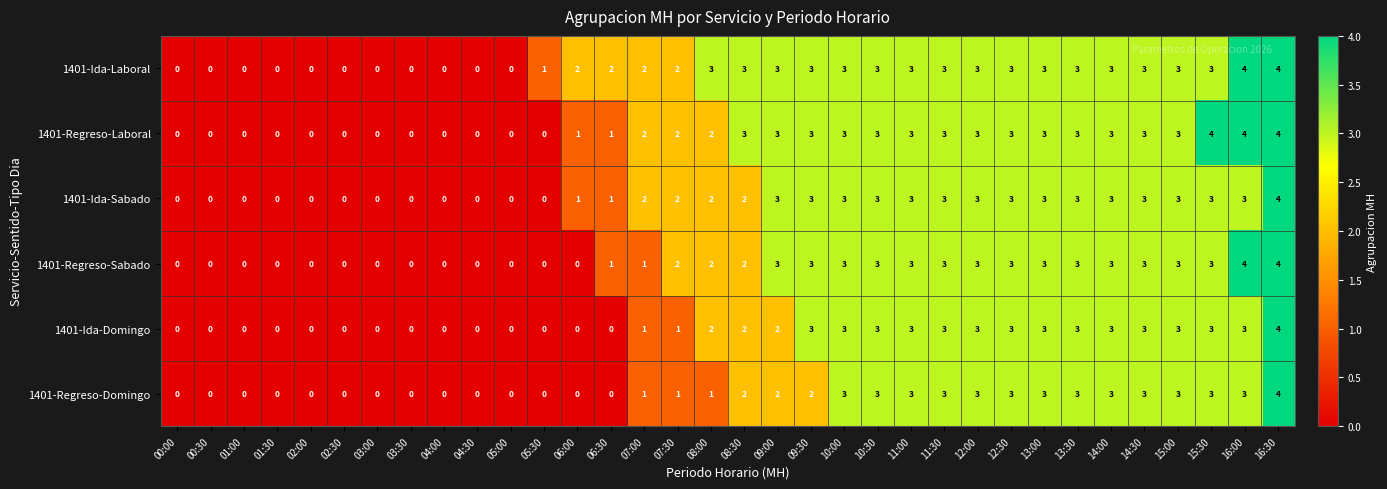

How many distinct data groups are displayed?

6